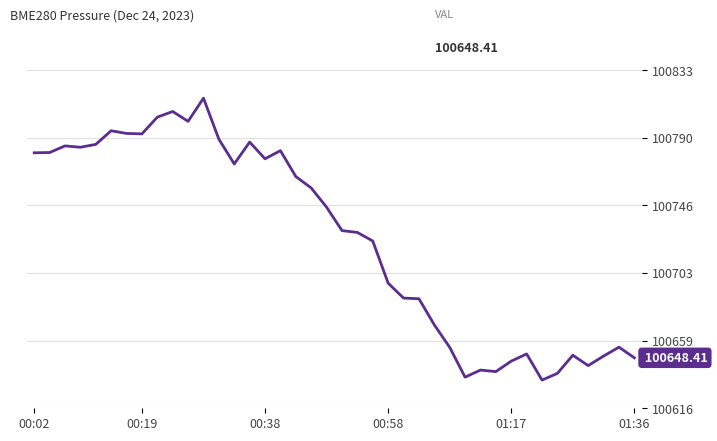

What is the difference between the maximum and minimum values?

180.8